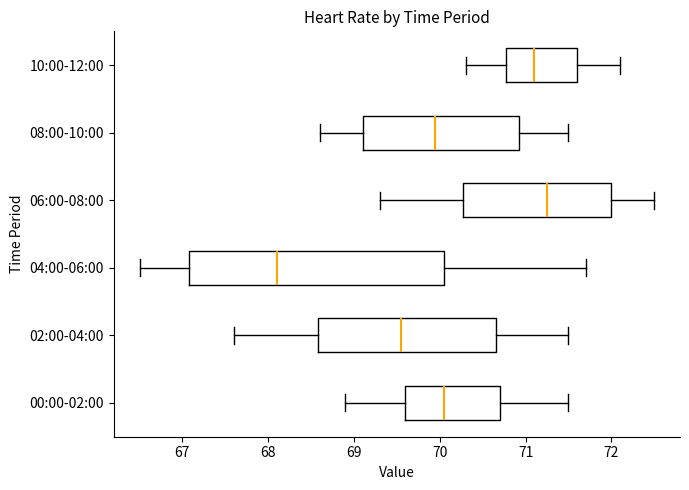

Reading bottom to top, transcribe this box plot: for each box, give where its median line is, the range the box spans, and where its two whiskers end, as read against the x-axis. The values are not printed on the chart, so give them approximately, as read against the axis.

00:00-02:00: median 70.1, box 69.6 to 70.7, whiskers 68.9 to 71.5
02:00-04:00: median 69.6, box 68.6 to 70.7, whiskers 67.6 to 71.5
04:00-06:00: median 68.1, box 67.1 to 70.1, whiskers 66.5 to 71.7
06:00-08:00: median 71.3, box 70.3 to 72.0, whiskers 69.3 to 72.5
08:00-10:00: median 70.0, box 69.1 to 70.9, whiskers 68.6 to 71.5
10:00-12:00: median 71.1, box 70.8 to 71.6, whiskers 70.3 to 72.1